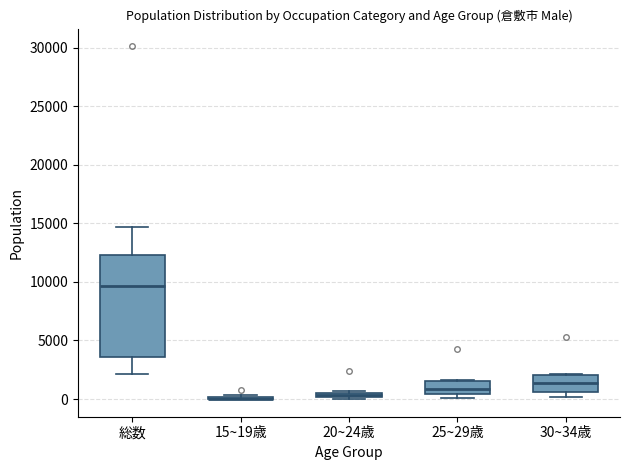

Which box is the tallest, from its lower edge to its upper edge?

総数